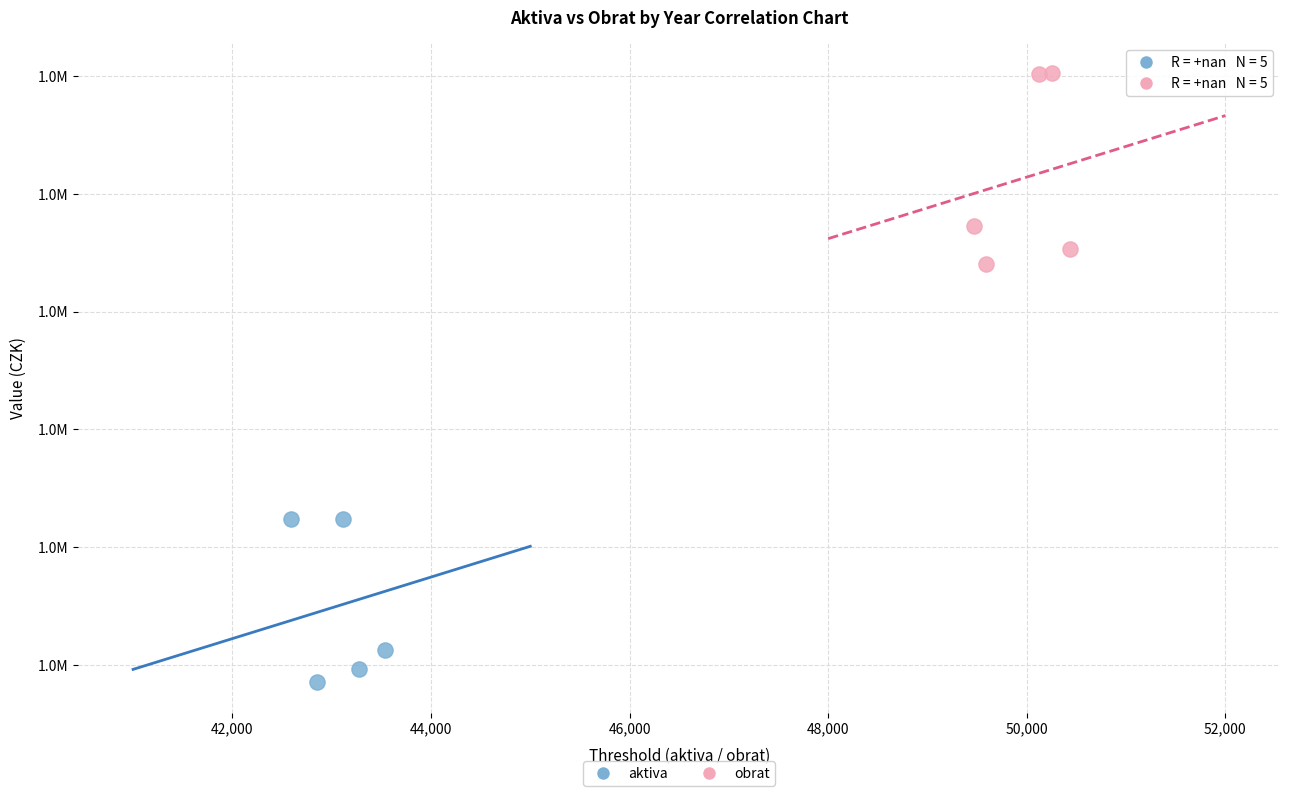

Which series reaches the maximum Y coordinate?

obrat